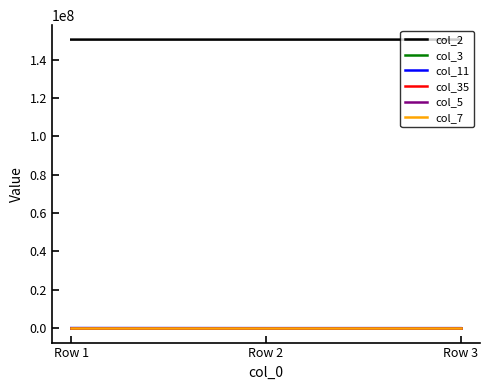

Which series has the largest total across all categories?

col_2